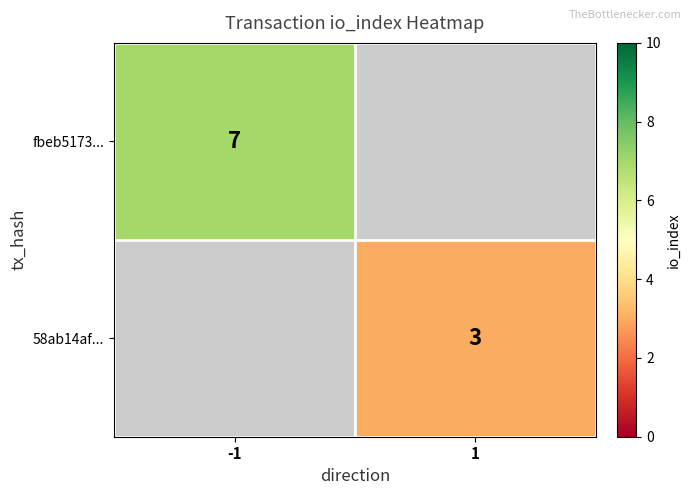

True or false: 58ab14af... has a value of 5 at 1.

False